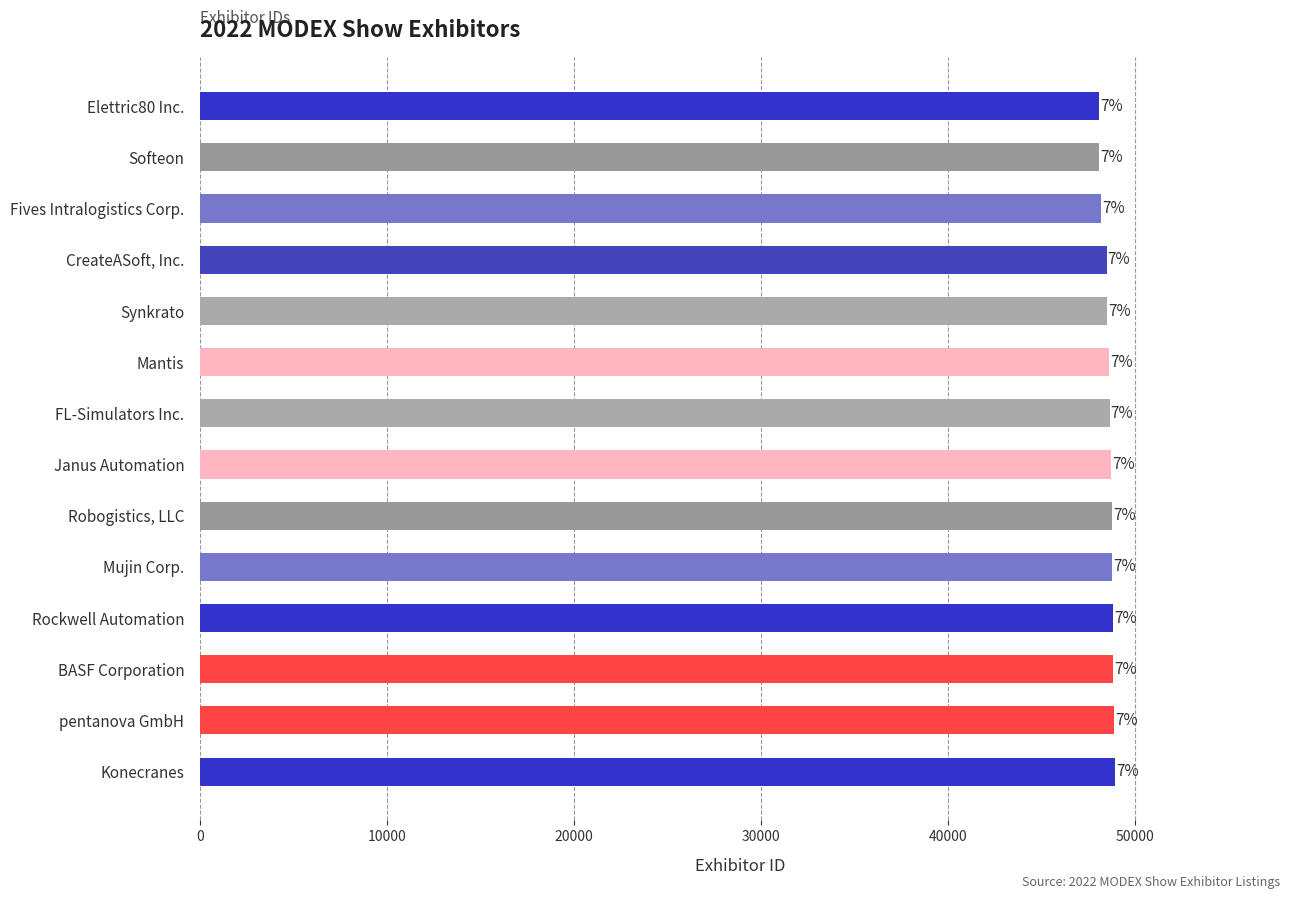

Does the chart contain any negative values?

No